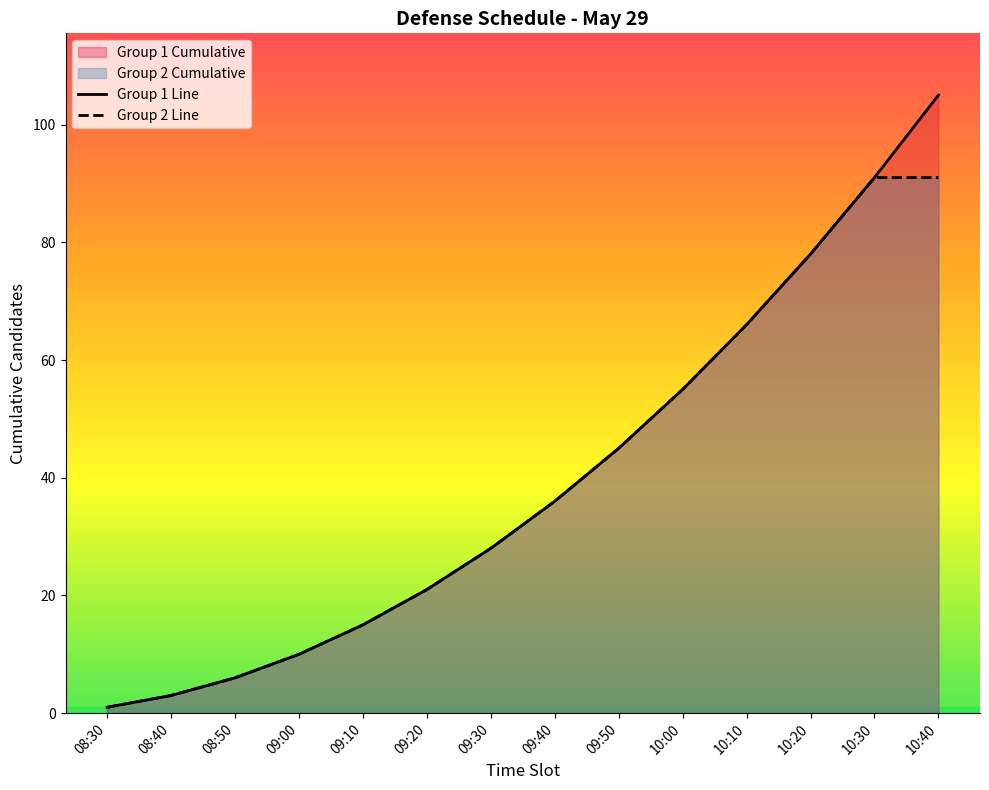

True or false: Group 2 Line has a value of 30 at 09:50.

False